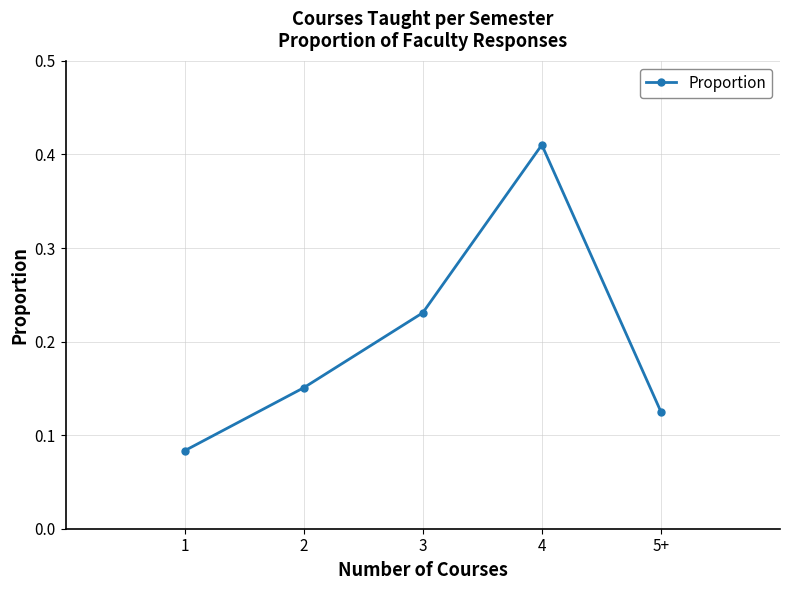

What is the label of the 4th point from the right?

2